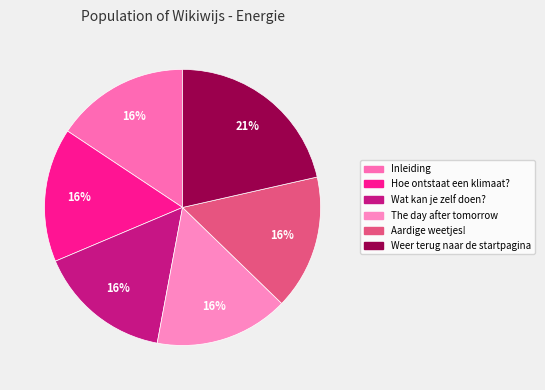

The Hoe ontstaat een klimaat? slice represents 29% of the pie. True or false?

False